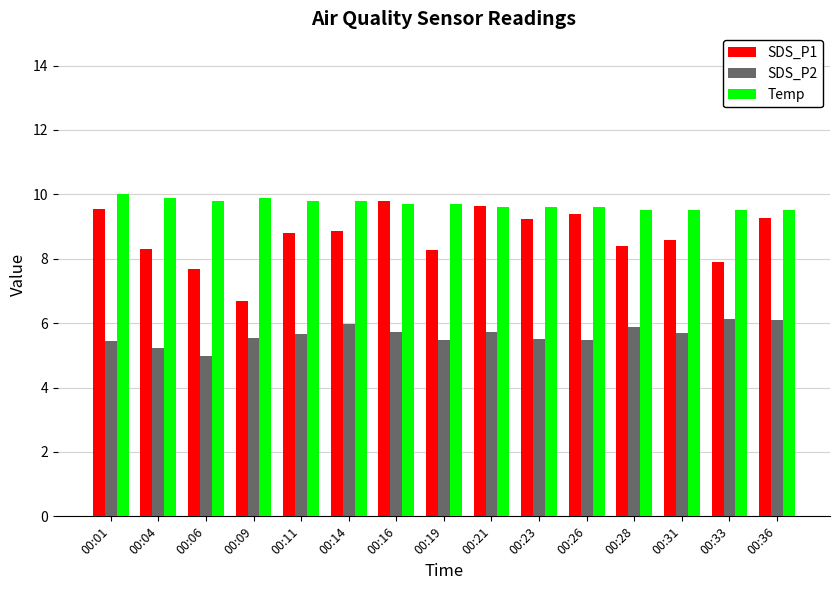

Does the chart contain any negative values?

No